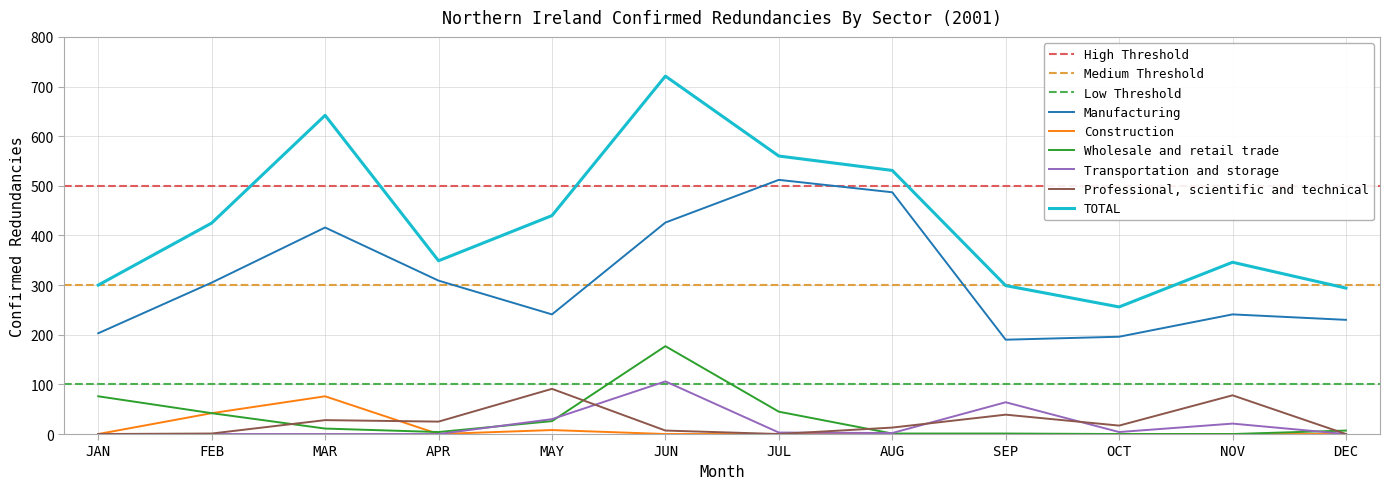

Where is Construction nearest to the value 38?

FEB